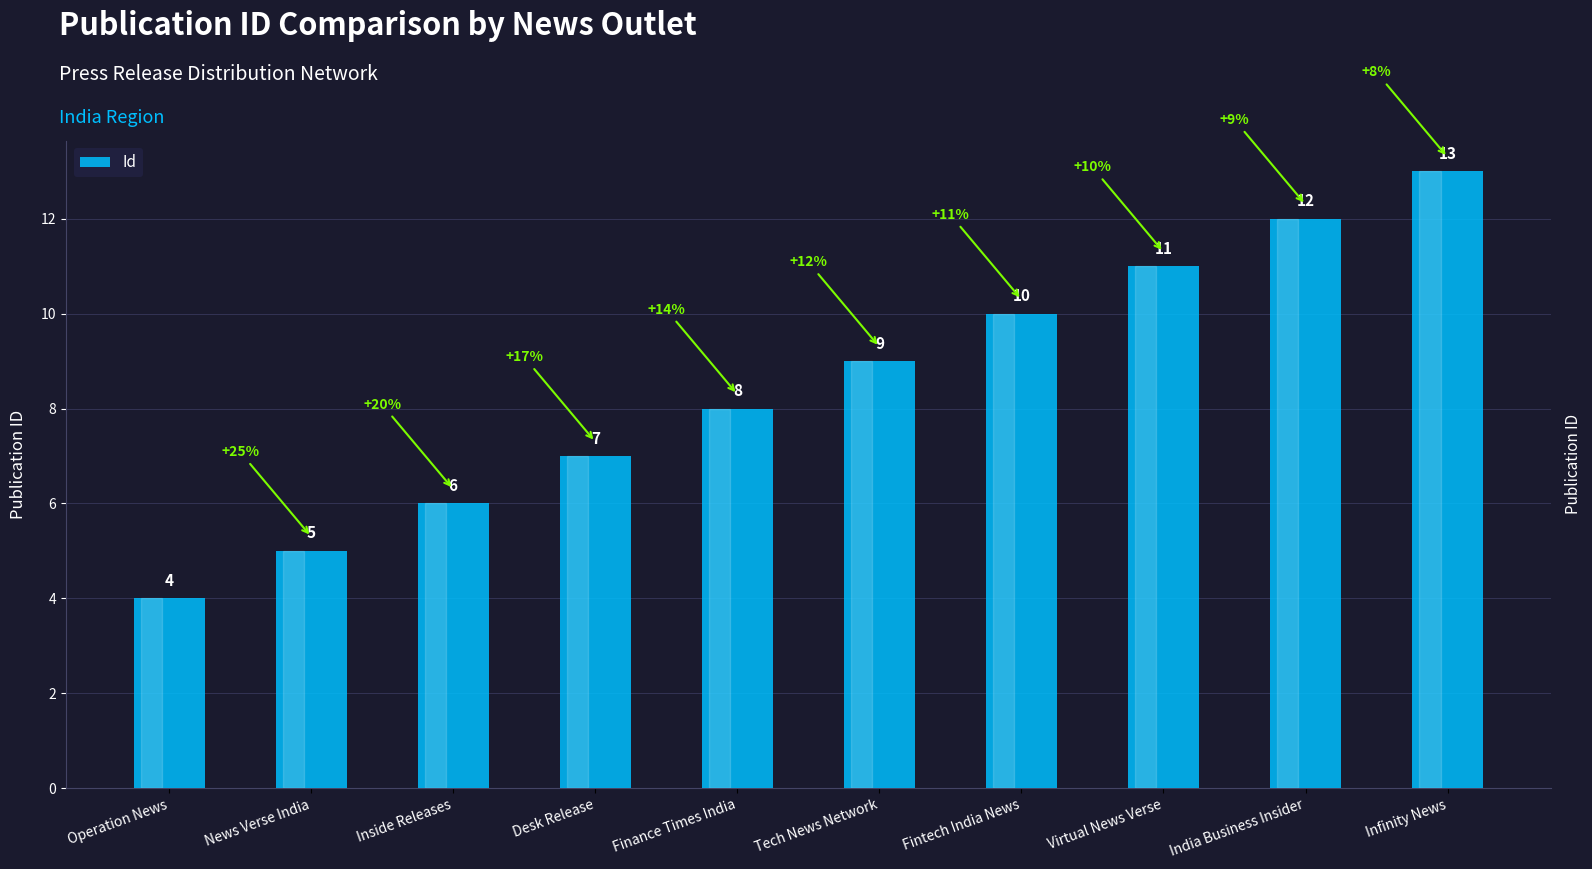

True or false: the data shows 11 at Virtual News Verse.

True